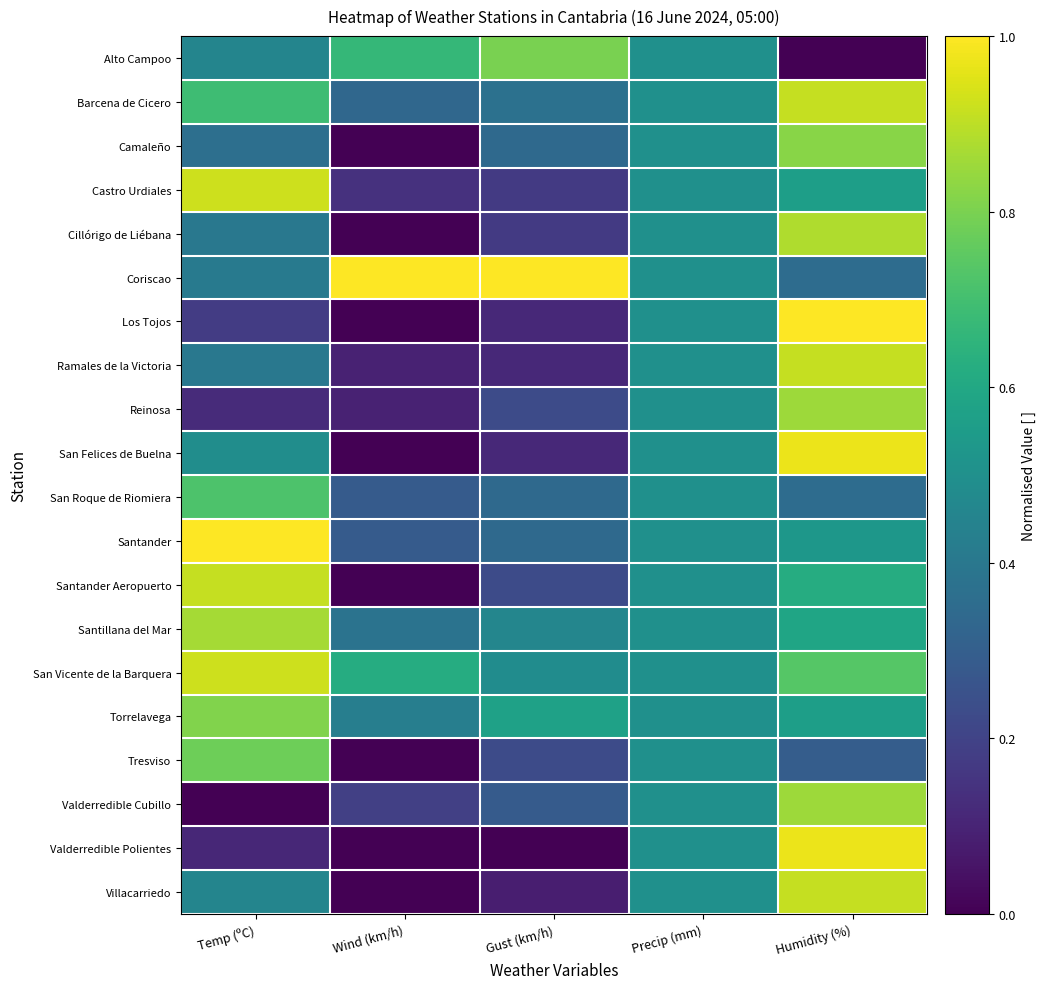

How many data points does each series have?

5